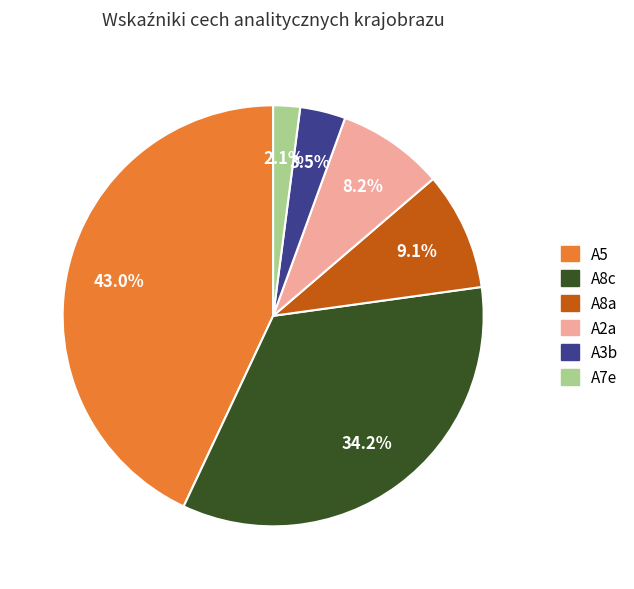

Does any single category account for the majority?

No